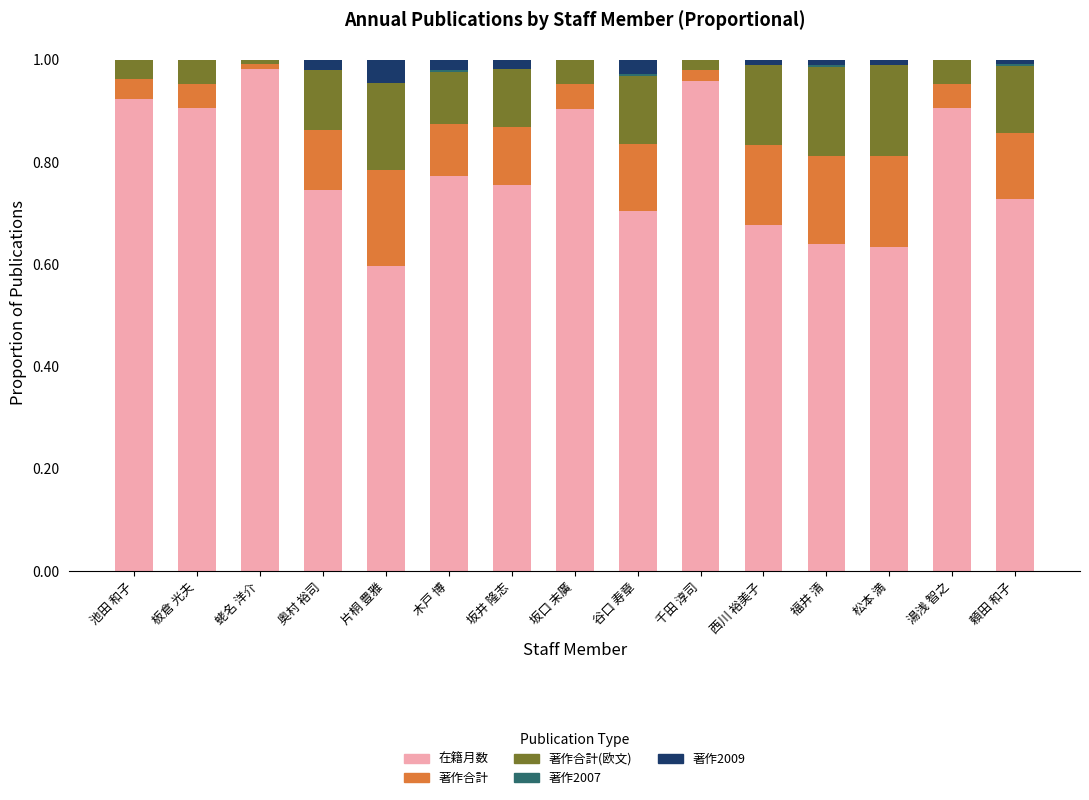

True or false: 著作2009 has a value of 0.0 at 木戸 博.

False